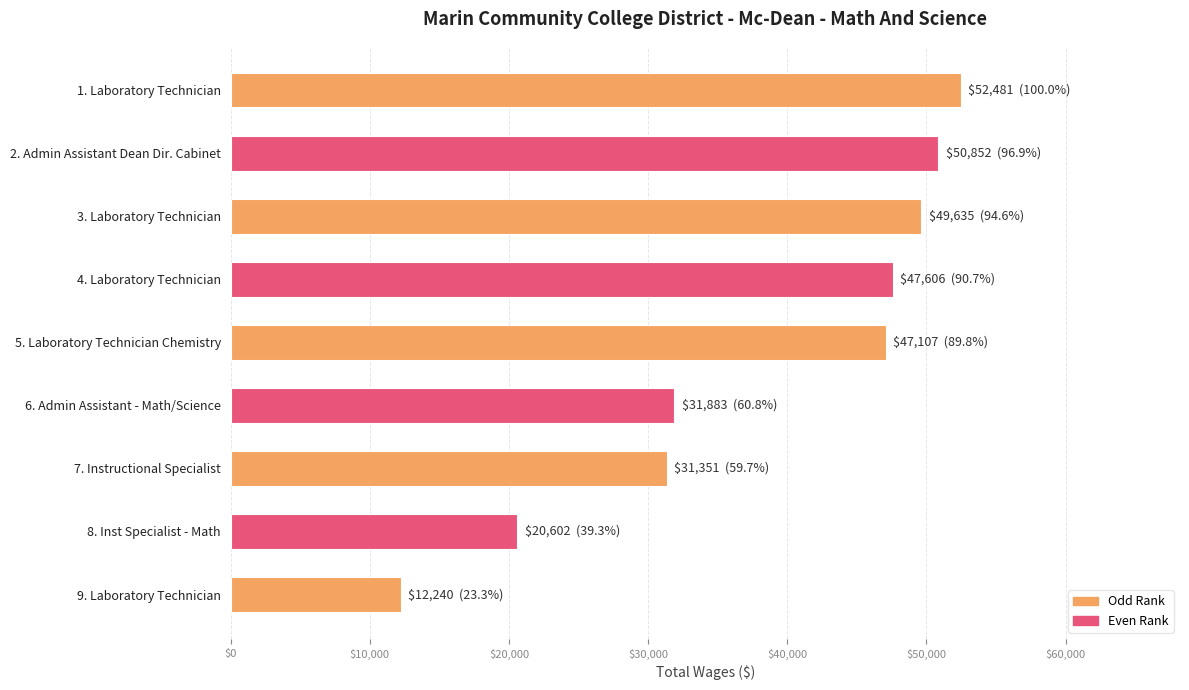

What is the difference between the second highest and minimum values?

38612